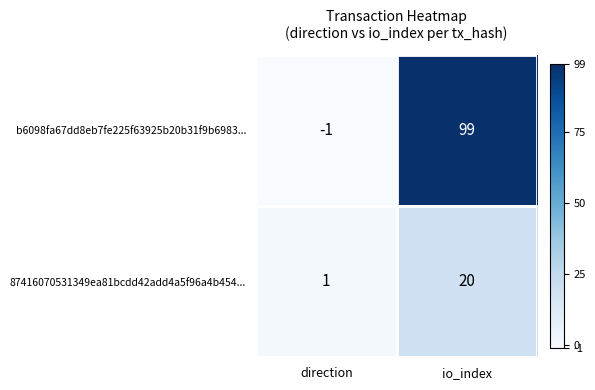

Reading right to left, what are all the values shown in this chart?

b6098fa67dd8eb7fe225f63925b20b31f9b6983...: io_index=99	direction=-1
87416070531349ea81bcdd42add4a5f96a4b454...: io_index=20	direction=1